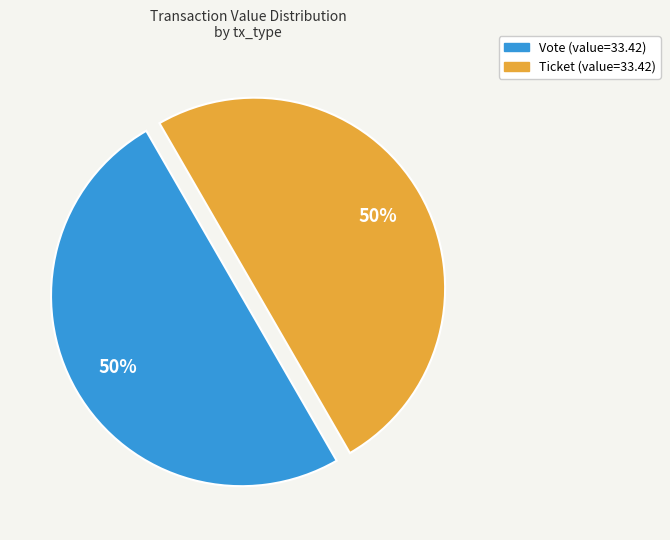

How many slices are in this pie chart?

2